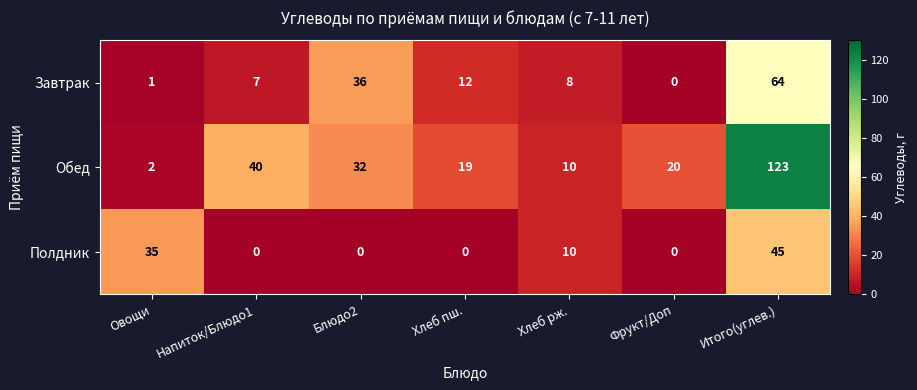

Reading right to left, list all the values displayed in this chart.

Завтрак: Итого(углев.)=64	Фрукт/Доп=0	Хлеб рж.=8	Хлеб пш.=12	Блюдо2=36	Напиток/Блюдо1=7	Овощи=1
Обед: Итого(углев.)=123	Фрукт/Доп=20	Хлеб рж.=10	Хлеб пш.=19	Блюдо2=32	Напиток/Блюдо1=40	Овощи=2
Полдник: Итого(углев.)=45	Фрукт/Доп=0	Хлеб рж.=10	Хлеб пш.=0	Блюдо2=0	Напиток/Блюдо1=0	Овощи=35